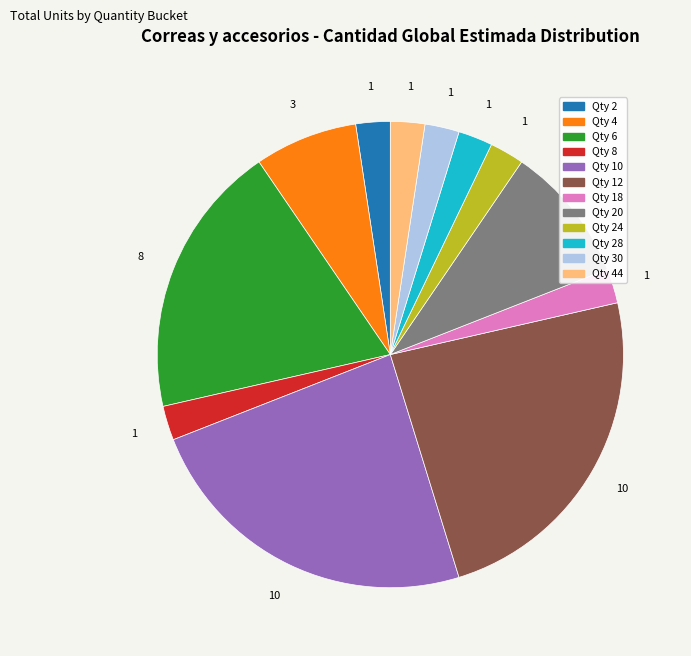

What is the ratio of the value at Qty 12 to the value at Qty 44?

10.0